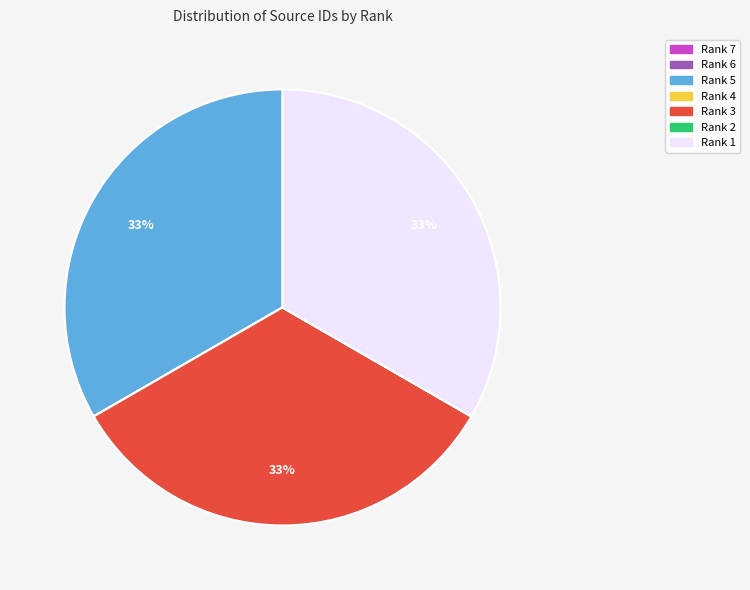

Is it true that Rank 3 is 26% of the pie?

False